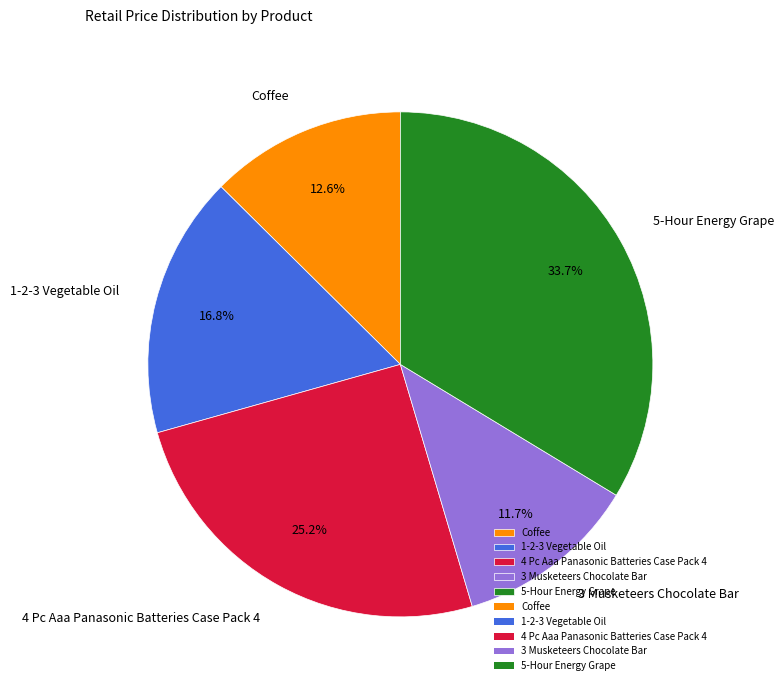

Which category has the biggest portion of the pie?

5-Hour Energy Grape